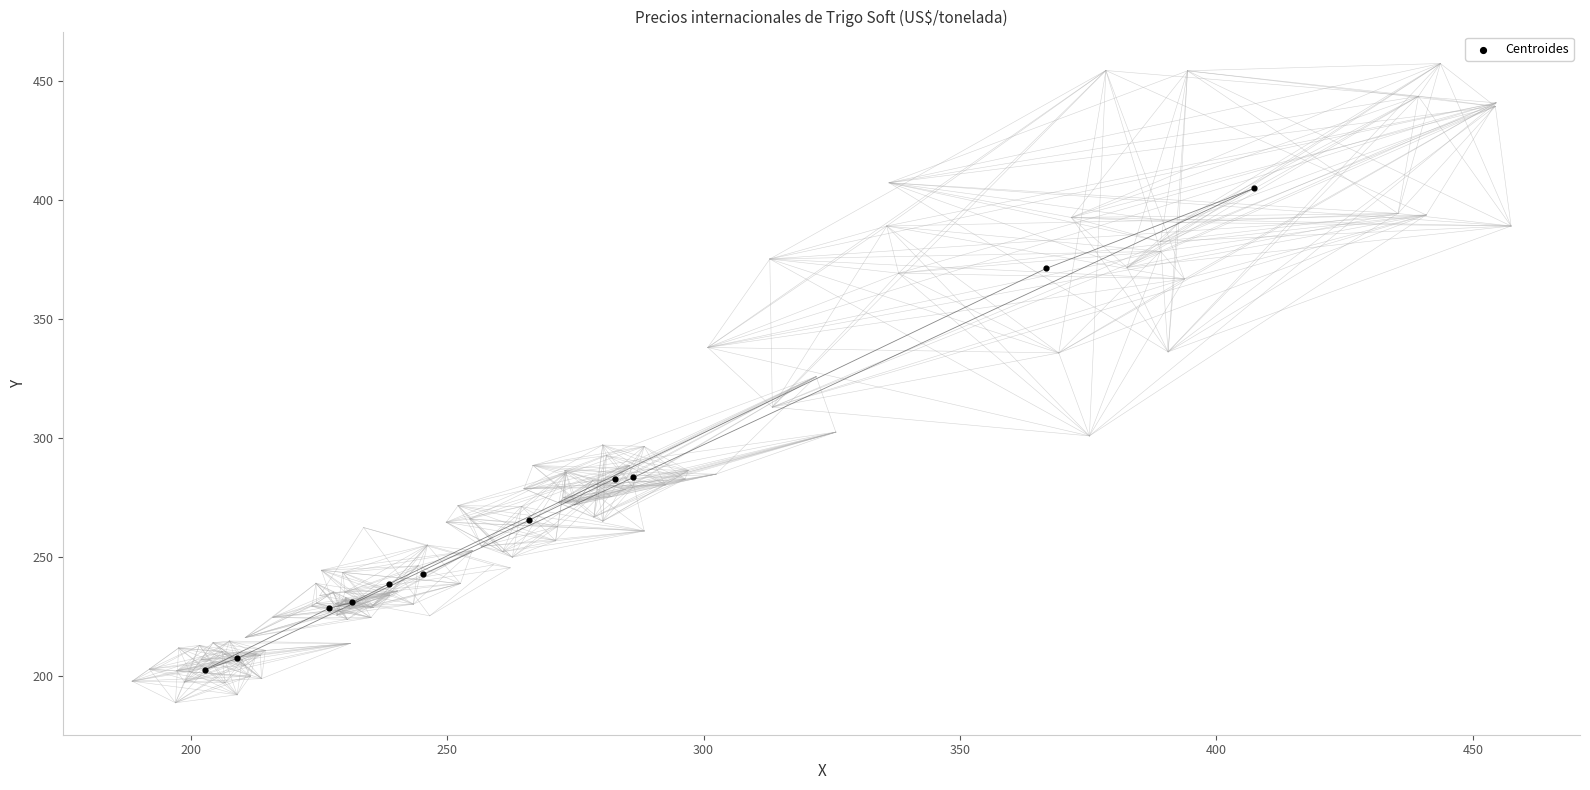

What is the range of Y values (max minus min)?

202.5